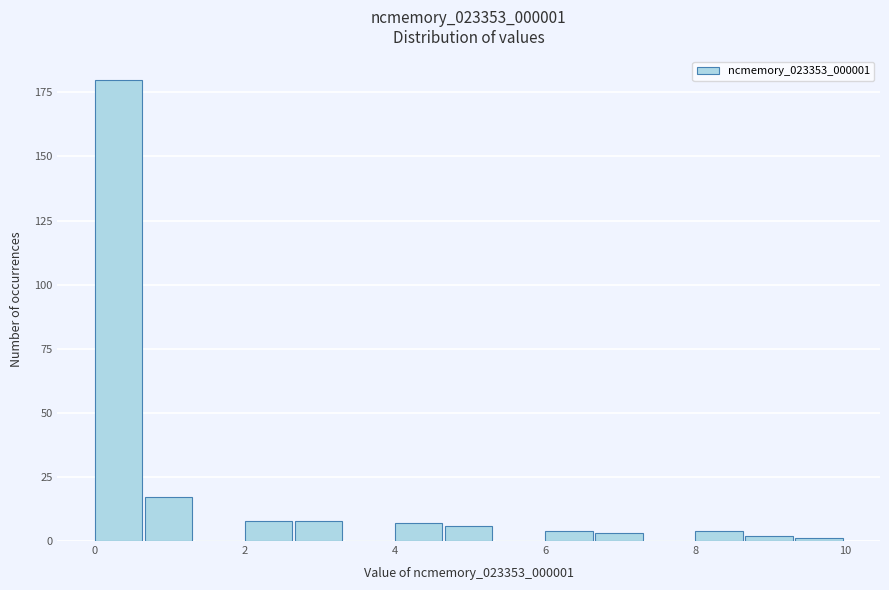

Around what value on the x-axis is the tallest bar? Give the approximate position of its centre, as read against the axis.

0.4